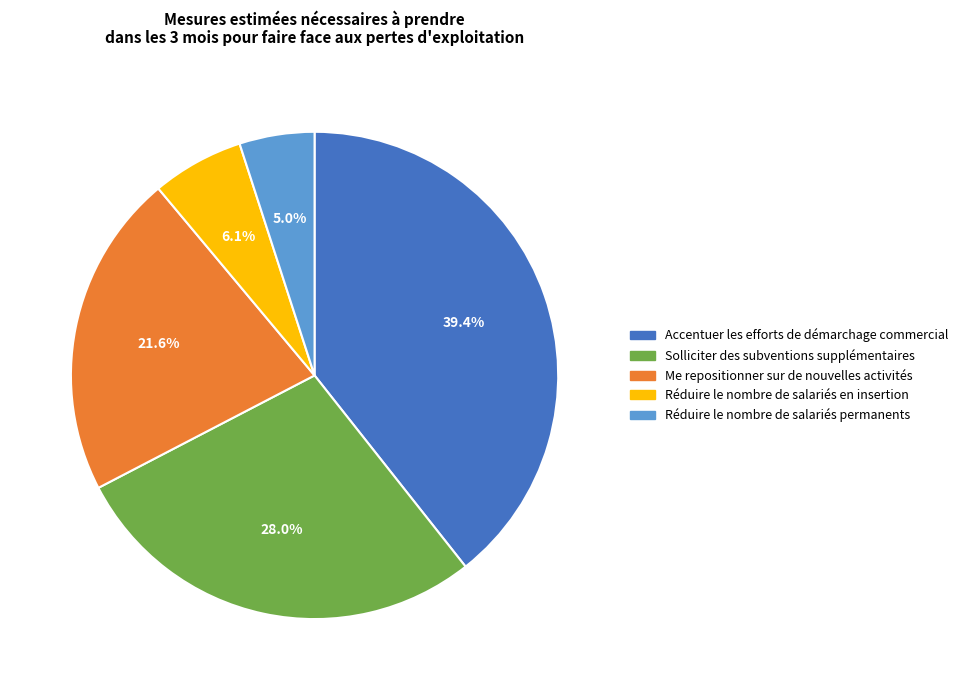

To the nearest percent, what is the average slice percentage?

20%